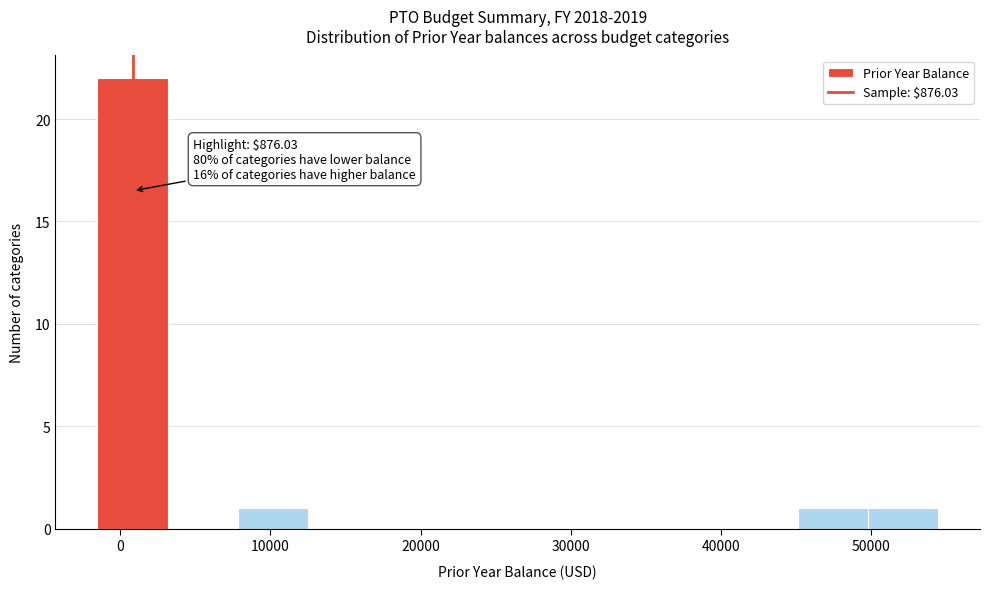

Which range on the x-axis has the tallest bar?

-1000 to 3000